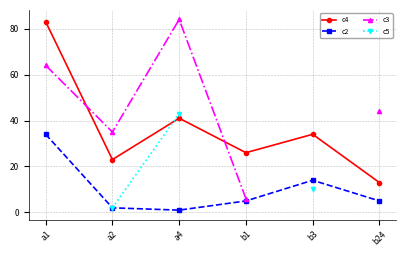

The value of c3 at b24 is 44.0. True or false?

True